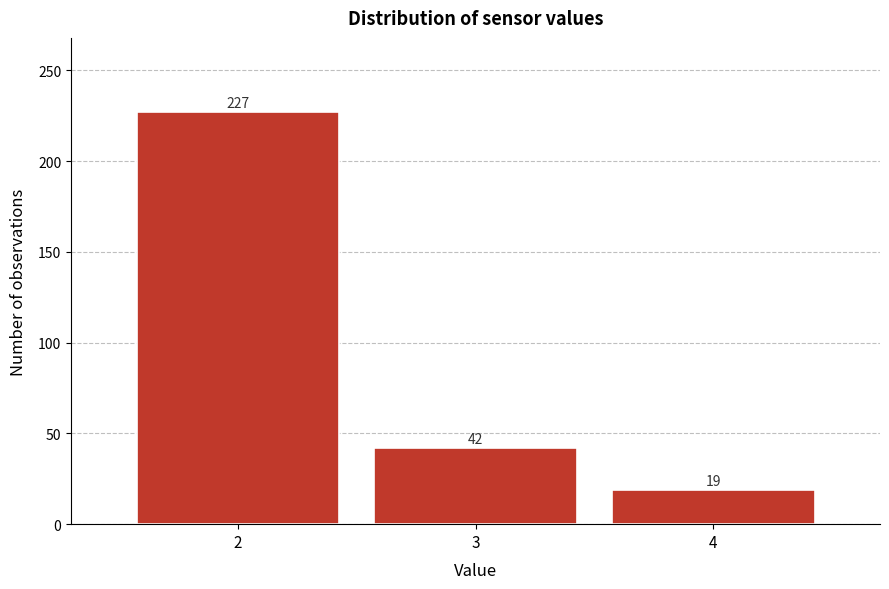

Which range on the x-axis has the tallest bar?

1.5 to 2.5